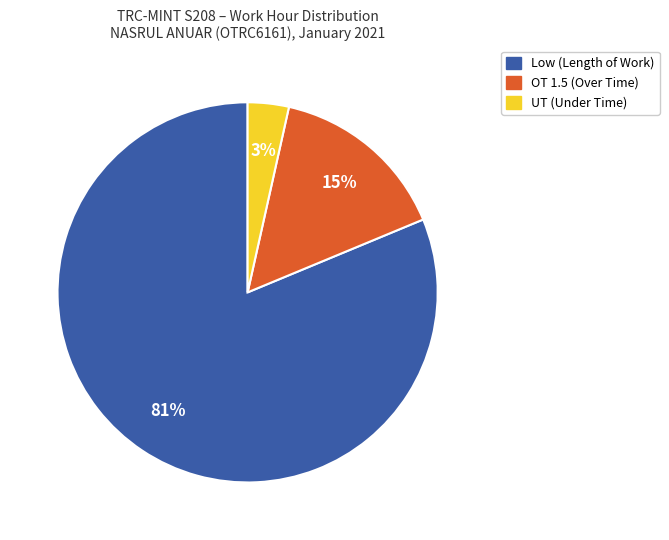

How many slices are in this pie chart?

3